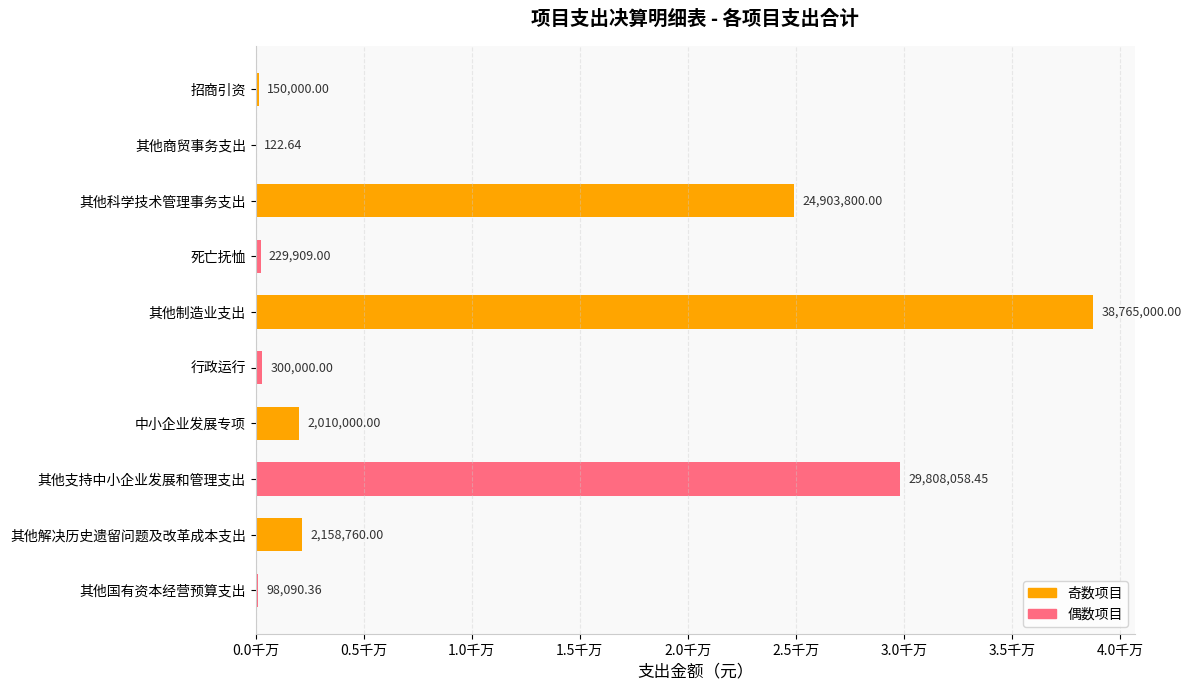

Are the bars horizontal?

Yes